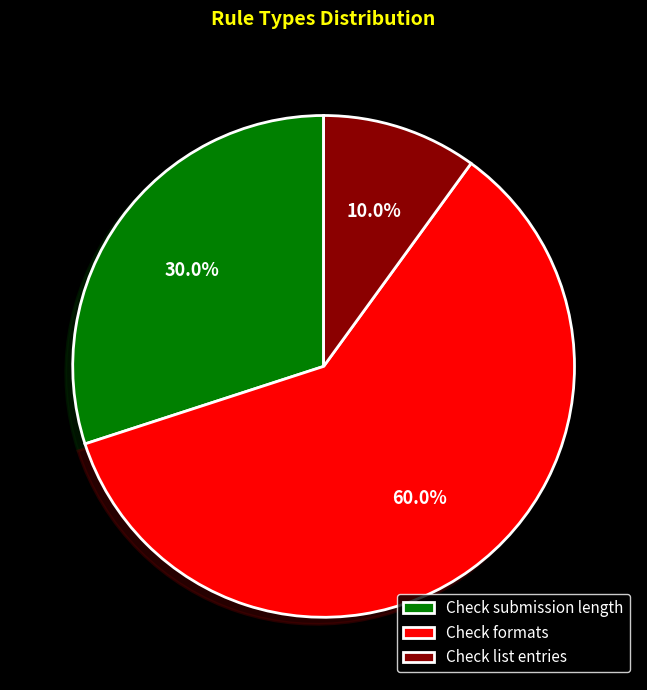

Approximately how many times larger is the value at Check submission length compared to Check list entries?

3.0